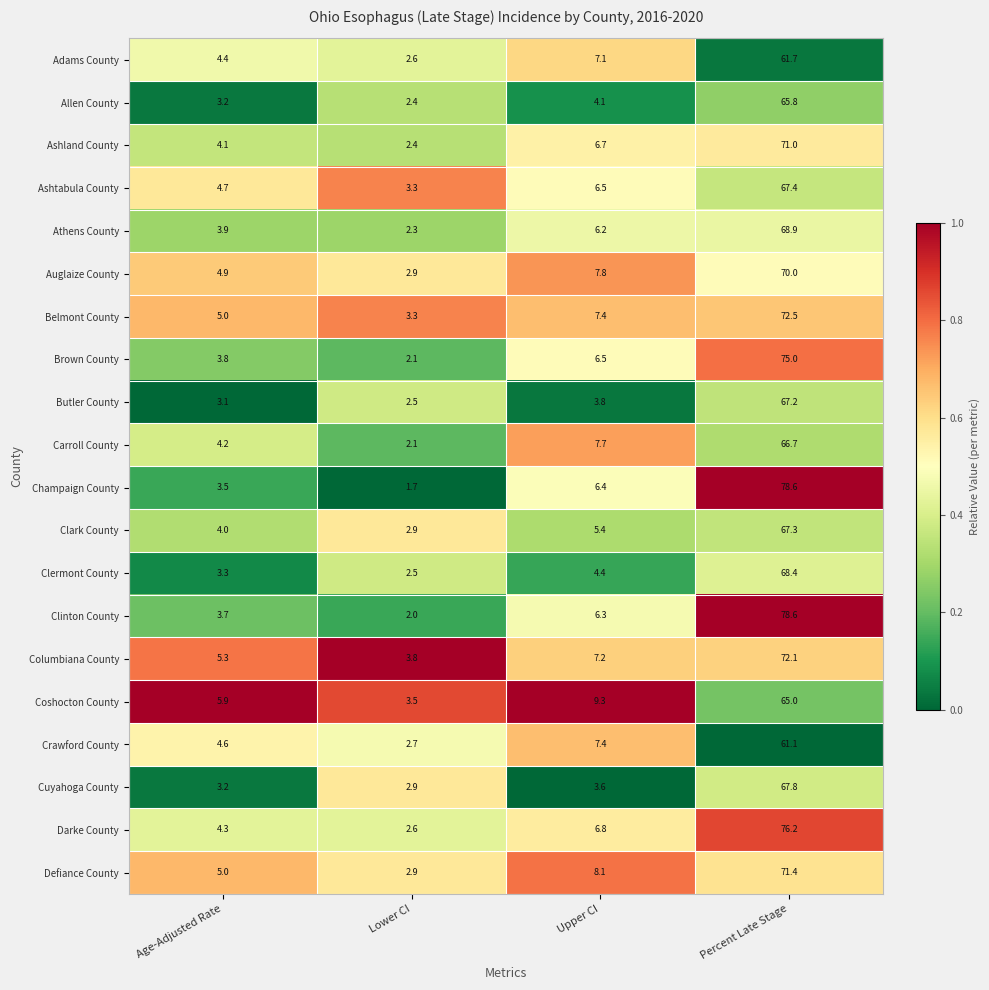

Count the number of categories in the chart.

4